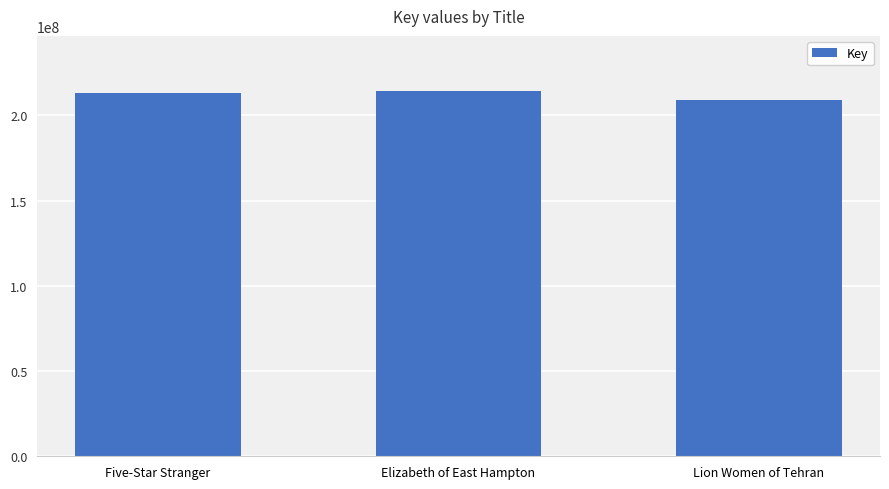

Is it true that the value at Lion Women of Tehran is 315023920?

False